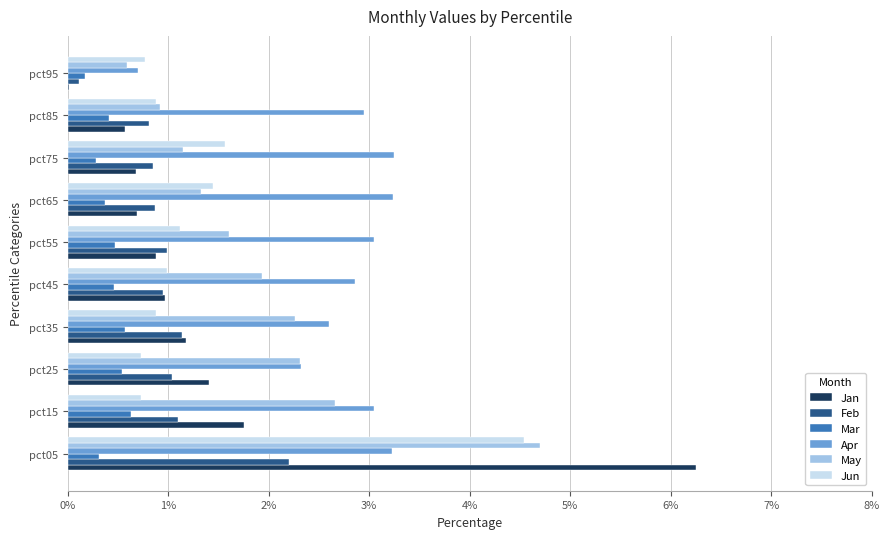

What is the sum of the Jun values at pct75 and pct85?

2.4